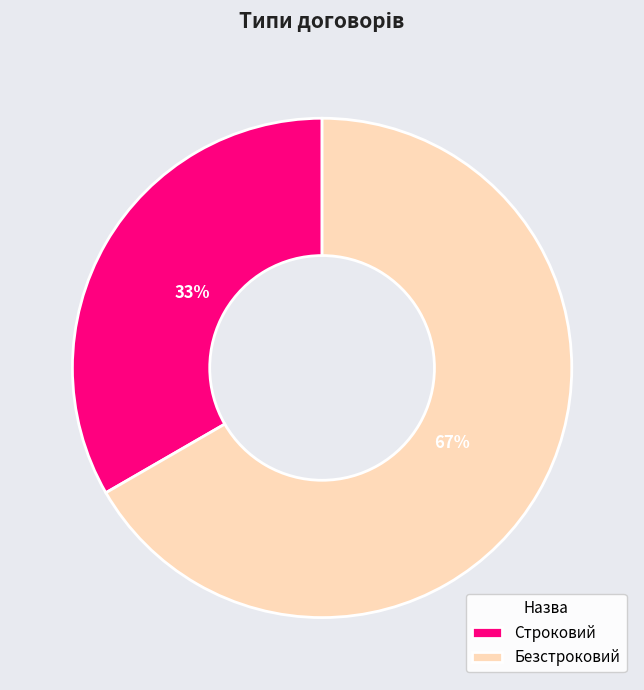

What percentage is the Строковий slice, to the nearest percent?

33%